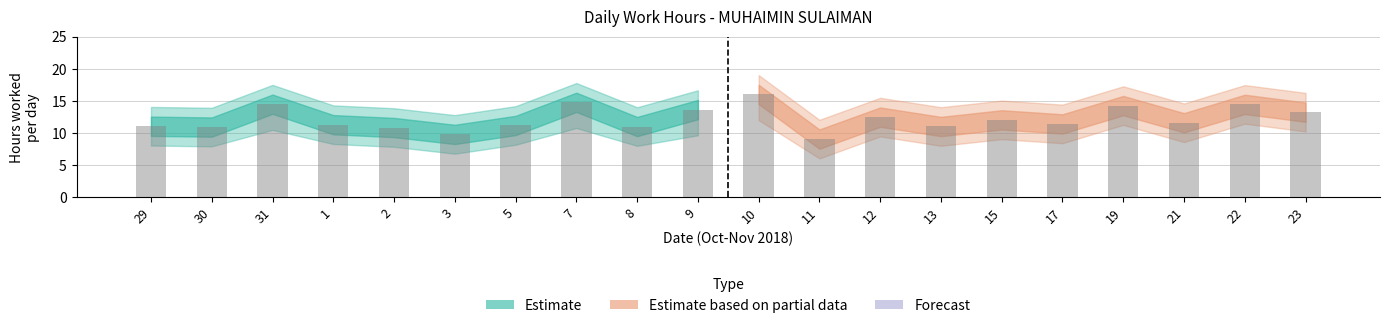

What is the difference between the Low_upper values at 8 and 21?

0.6